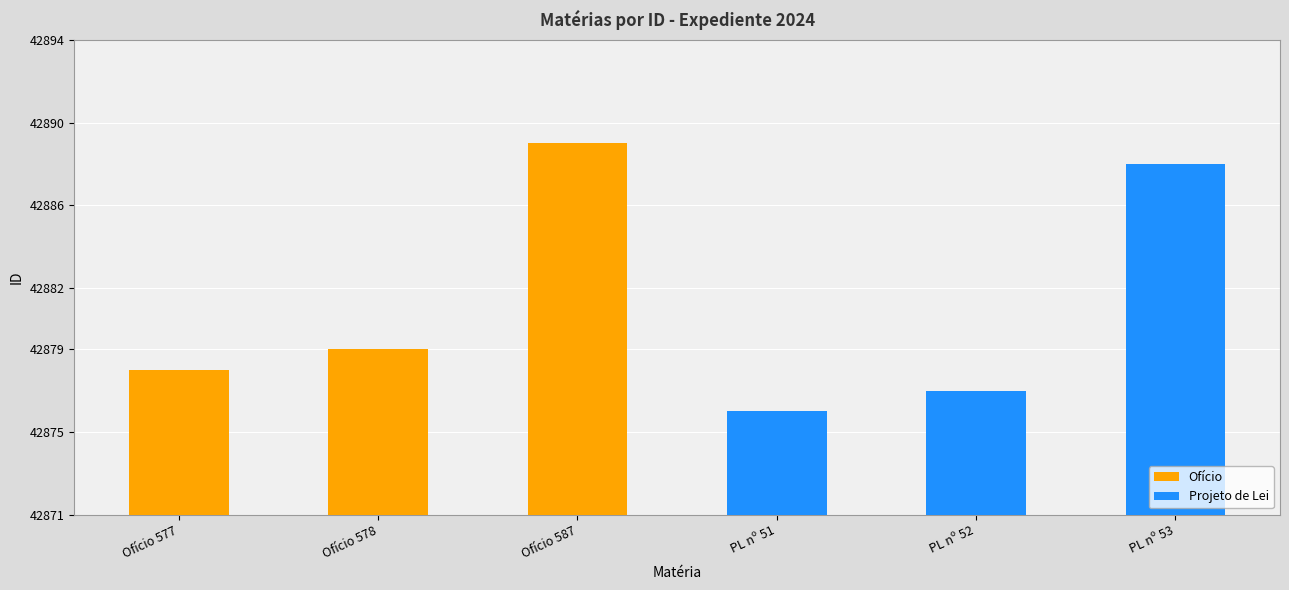

How many bars are there in total?

6